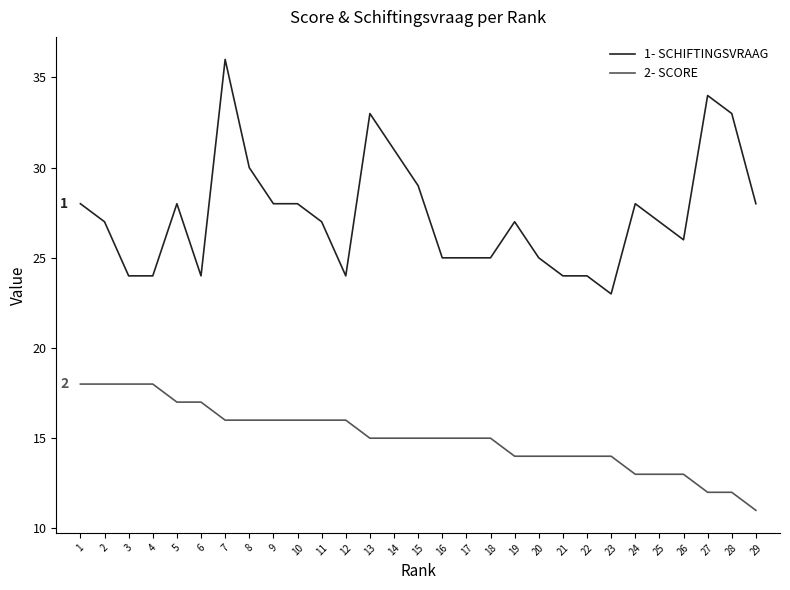

At which category is the sum across all series the highest?

7